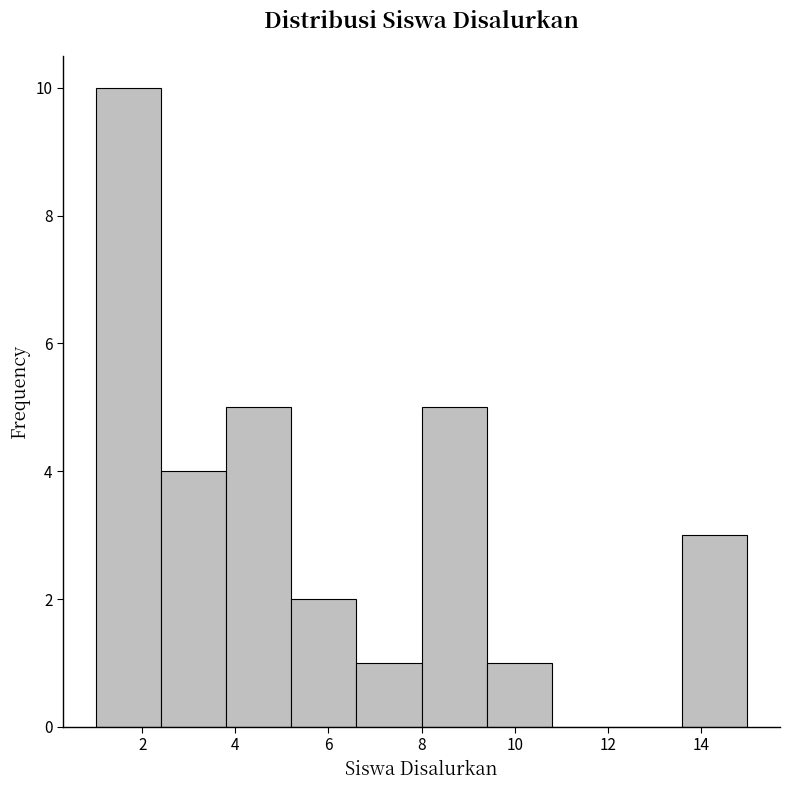

What is the height of the bar covering 13.6 to 15.0 on the x-axis? The values are not printed on the chart, so give them approximately, as read against the axis.

3